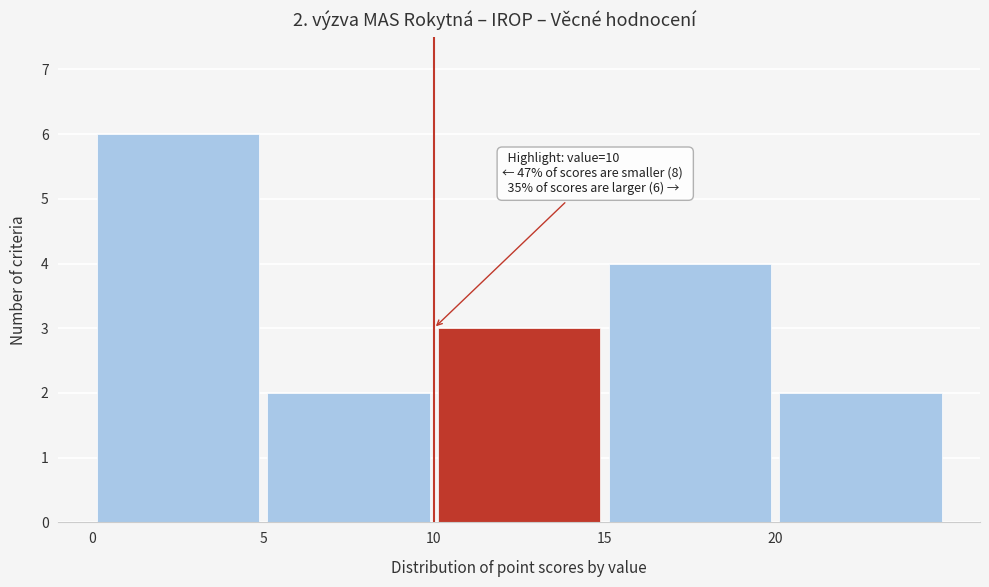

Which range on the x-axis has the tallest bar?

0 to 5